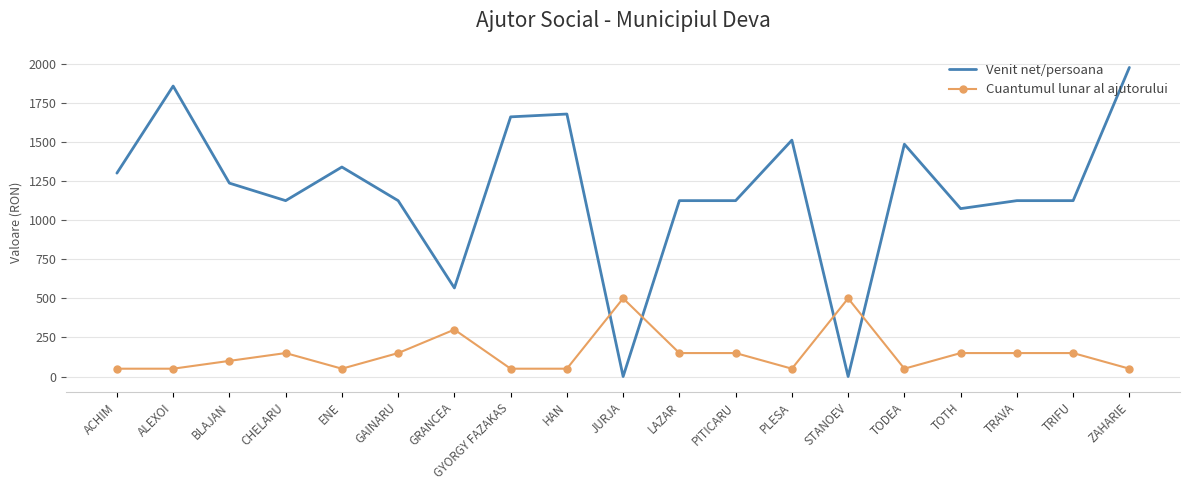

How many intersections are there between Venit net/persoana and Cuantumul lunar al ajutorului?

4